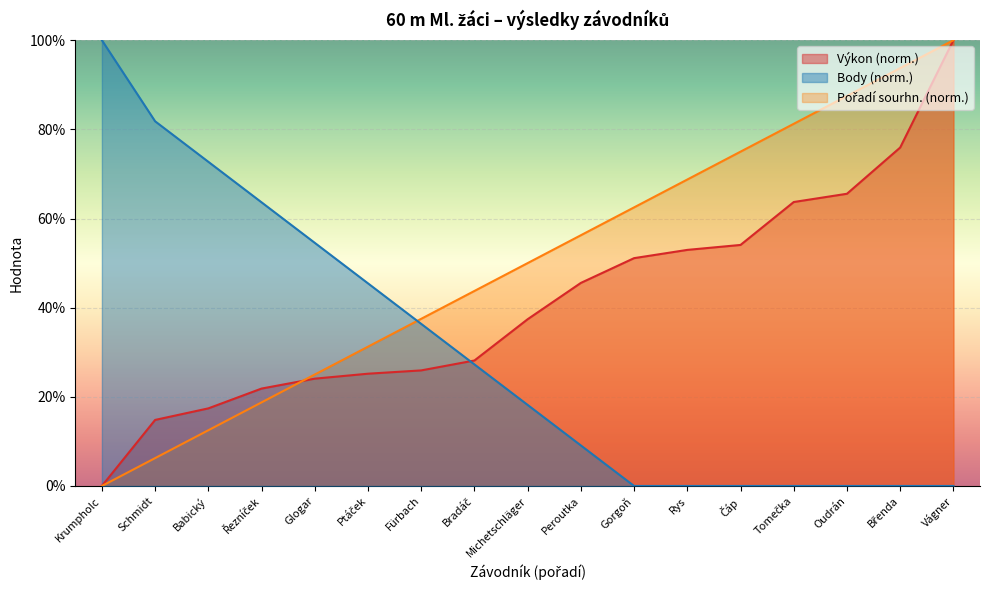

Reading left to right, list all the values displayed in this chart.

Výkon: Krumpholc=0.0	Schmidt=0.1	Babický=0.2	Řezníček=0.2	Glogar=0.2	Ptáček=0.3	Fürbach=0.3	Bradáč=0.3	Michetschläger=0.4	Peroutka=0.5	Gorgoň=0.5	Rys=0.5	Čáp=0.5	Tomečka=0.6	Oudrán=0.7	Břenda=0.8	Vágner=1.0
Body: Krumpholc=1.0	Schmidt=0.8	Babický=0.7	Řezníček=0.6	Glogar=0.5	Ptáček=0.5	Fürbach=0.4	Bradáč=0.3	Michetschläger=0.2	Peroutka=0.1	Gorgoň=0.0	Rys=0.0	Čáp=0.0	Tomečka=0.0	Oudrán=0.0	Břenda=0.0	Vágner=0.0
Pořadí (sourhn.): Krumpholc=0.0	Schmidt=0.1	Babický=0.1	Řezníček=0.2	Glogar=0.2	Ptáček=0.3	Fürbach=0.4	Bradáč=0.4	Michetschläger=0.5	Peroutka=0.6	Gorgoň=0.6	Rys=0.7	Čáp=0.8	Tomečka=0.8	Oudrán=0.9	Břenda=0.9	Vágner=1.0